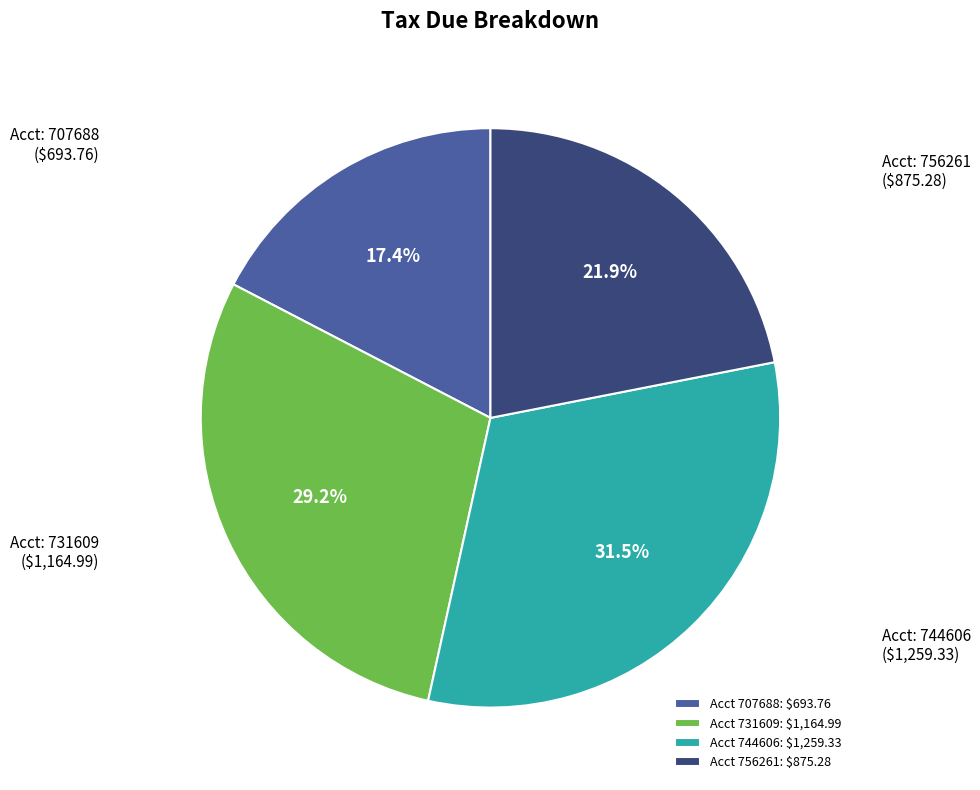

Count the number of slices in the pie.

4